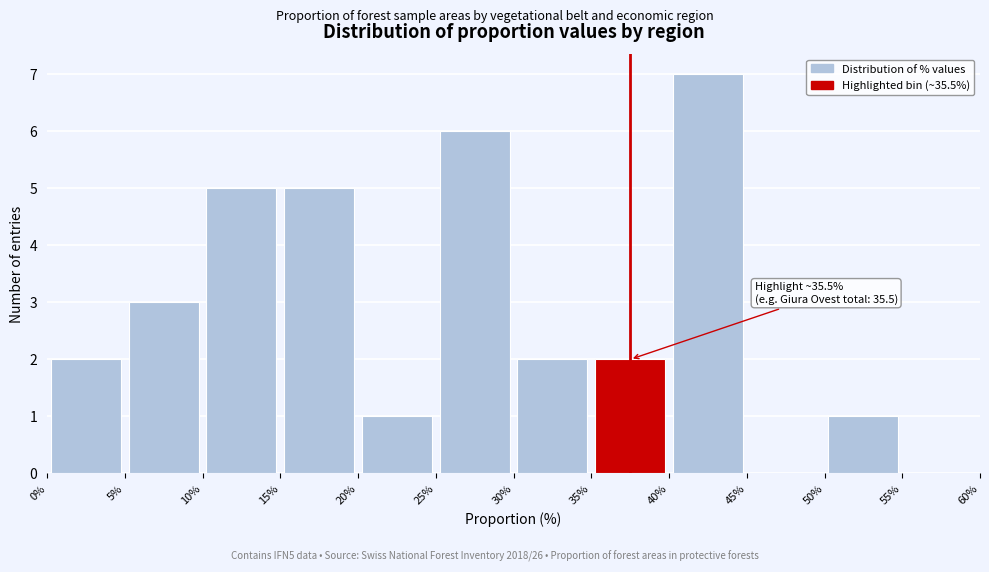

Which range on the x-axis has the tallest bar?

40% to 45%